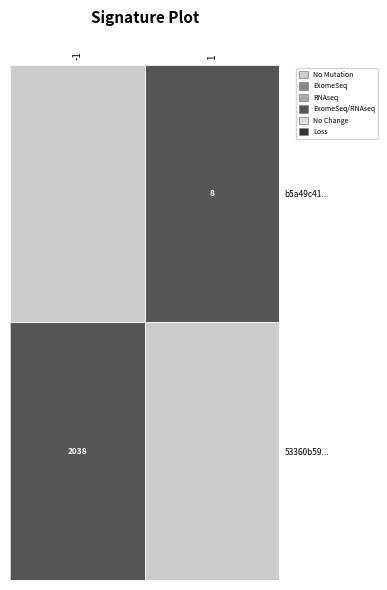

Is it true that b5a49c41... equals 14 at 1?

False